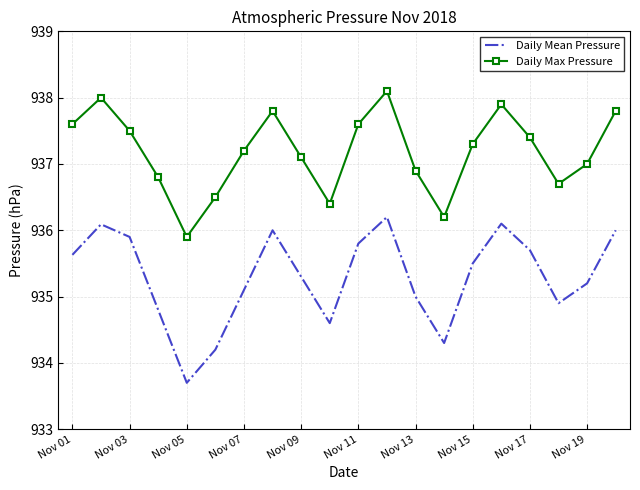

Count the number of data series in this chart.

2